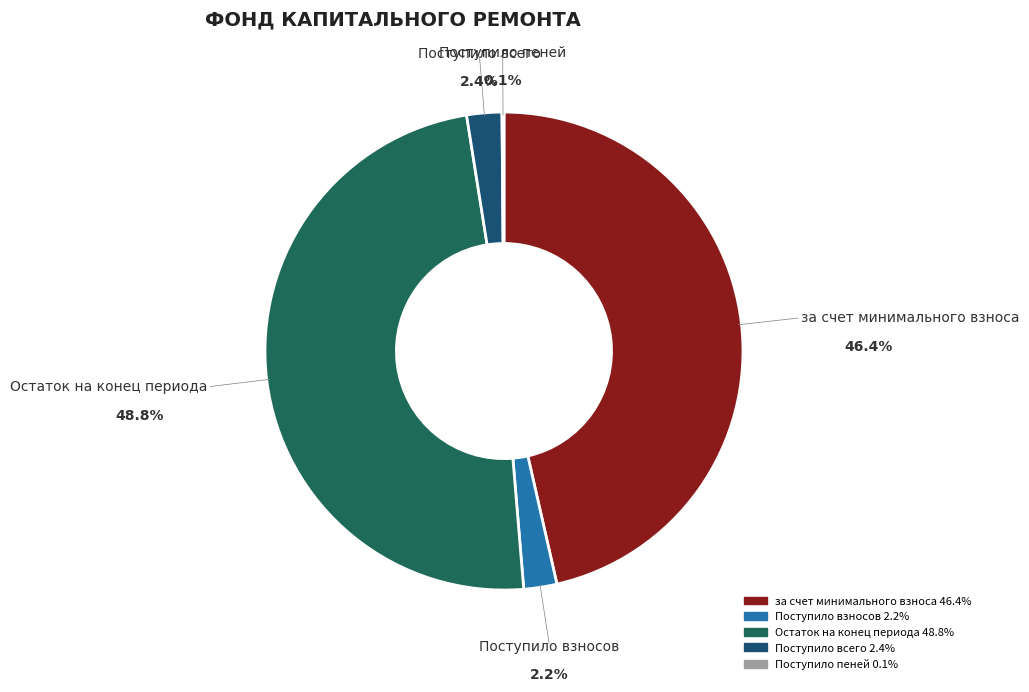

Which category has the biggest portion of the pie?

Остаток на конец периода